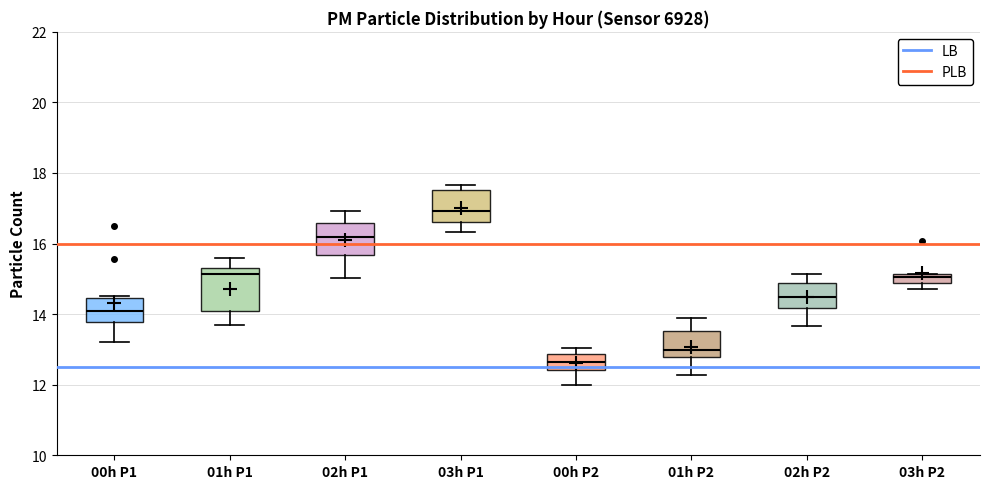

Comparing the boxes themselves (not the whiskers), which one is the tallest?

01h P1